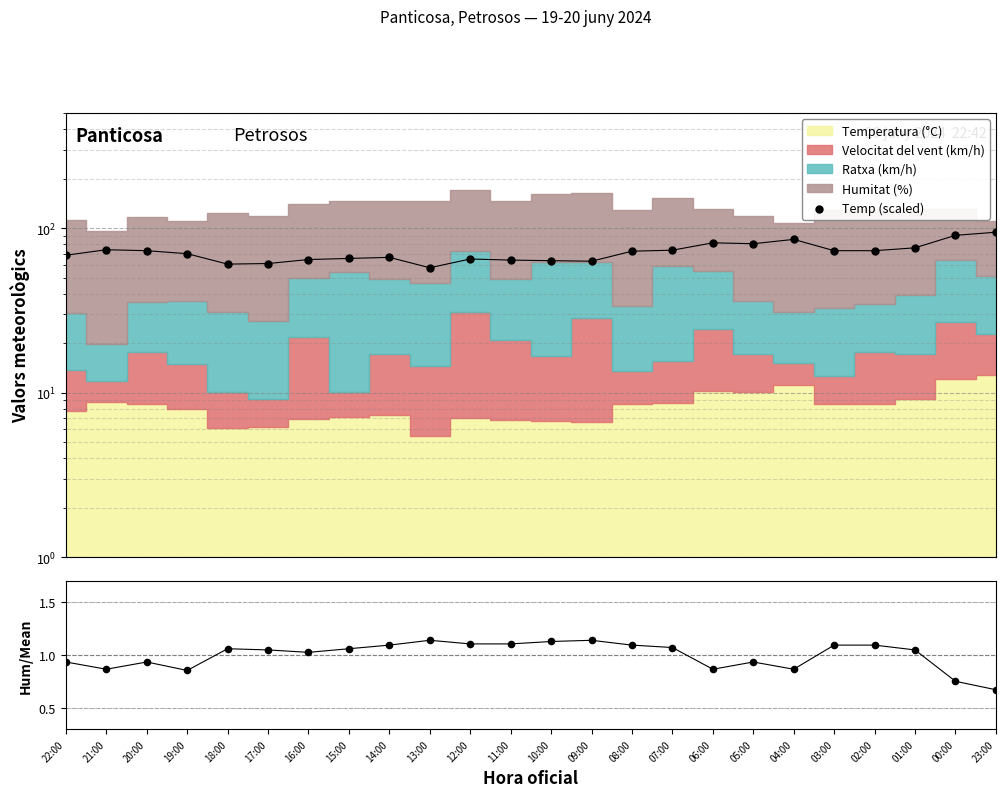

At which category is the sum across all series the highest?

23:00